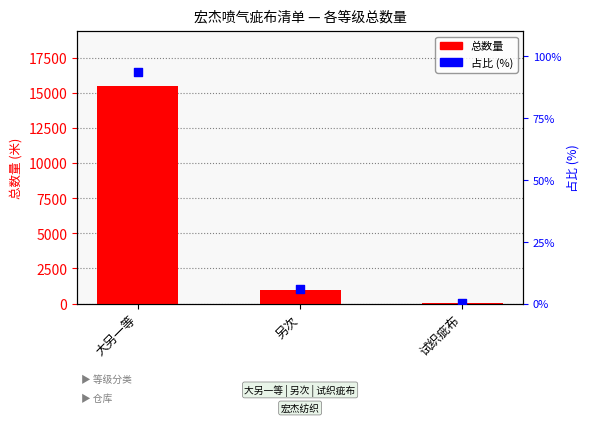

Is the value of 占比 (%) at 试织疵布 greater than the value of 总数量 (各等级) at 大另一等?

No